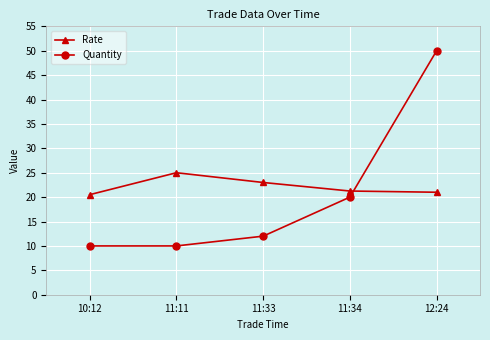

Which series changed the most between 11:33 and 12:24?

Quantity